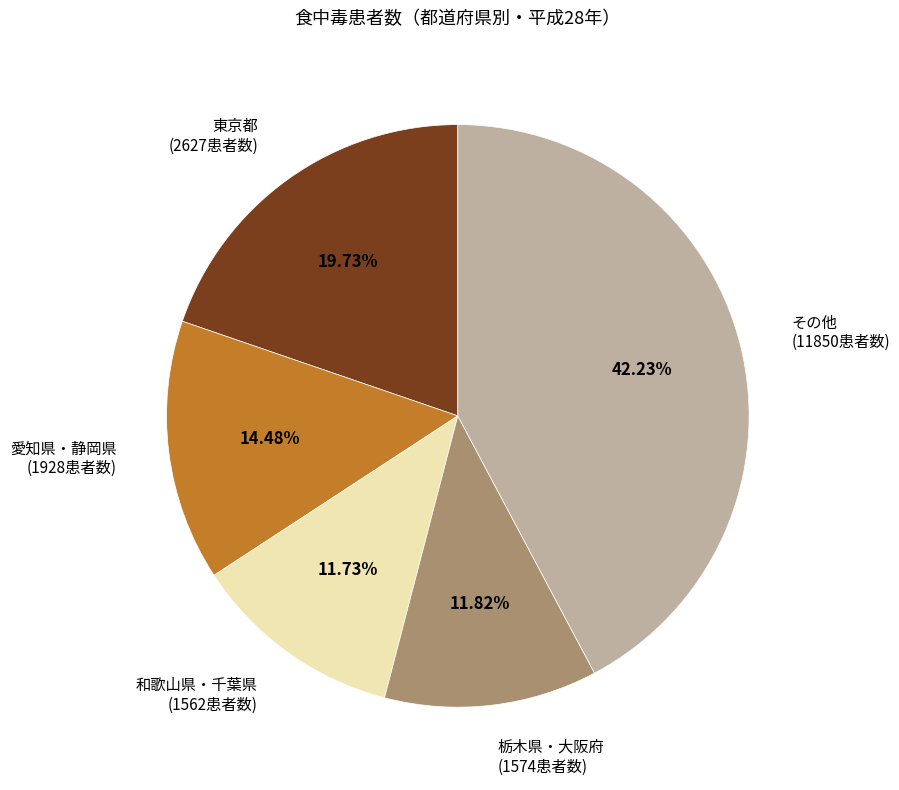

Between 和歌山県・千葉県 (1562患者数) and 東京都 (2627患者数), which is larger?

東京都 (2627患者数)